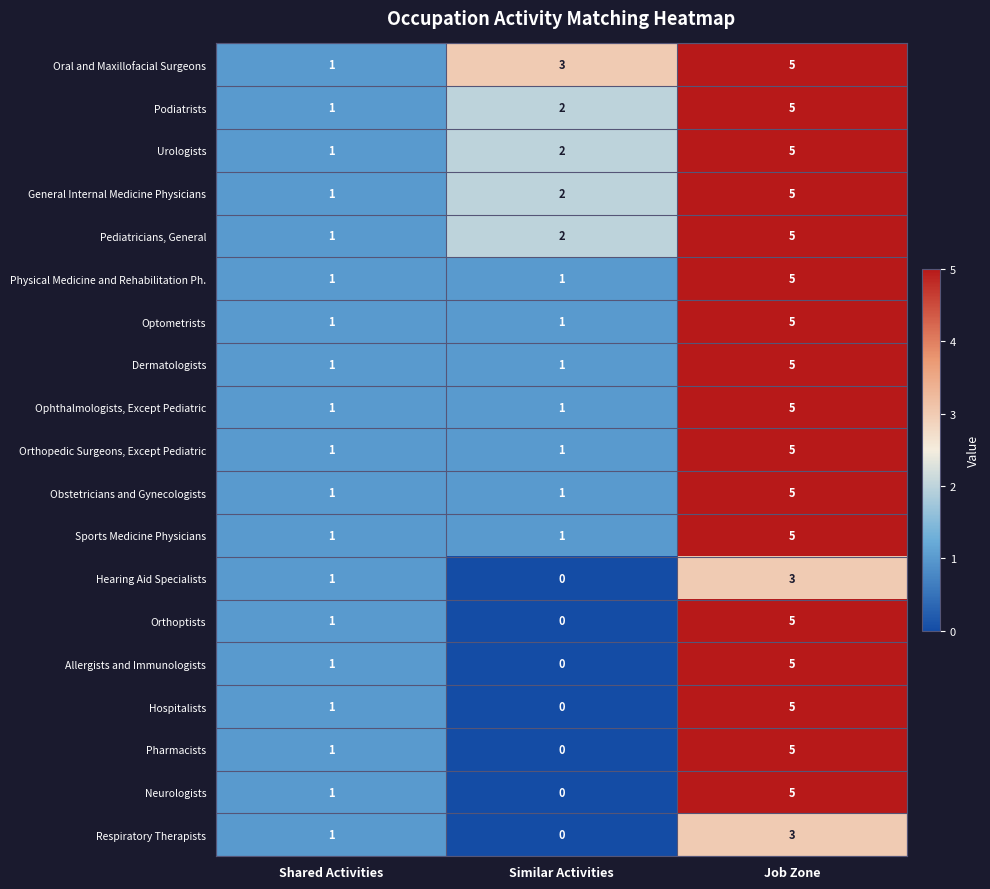

Which series changed the most between Shared Activities and Similar Activities?

Oral and Maxillofacial Surgeons